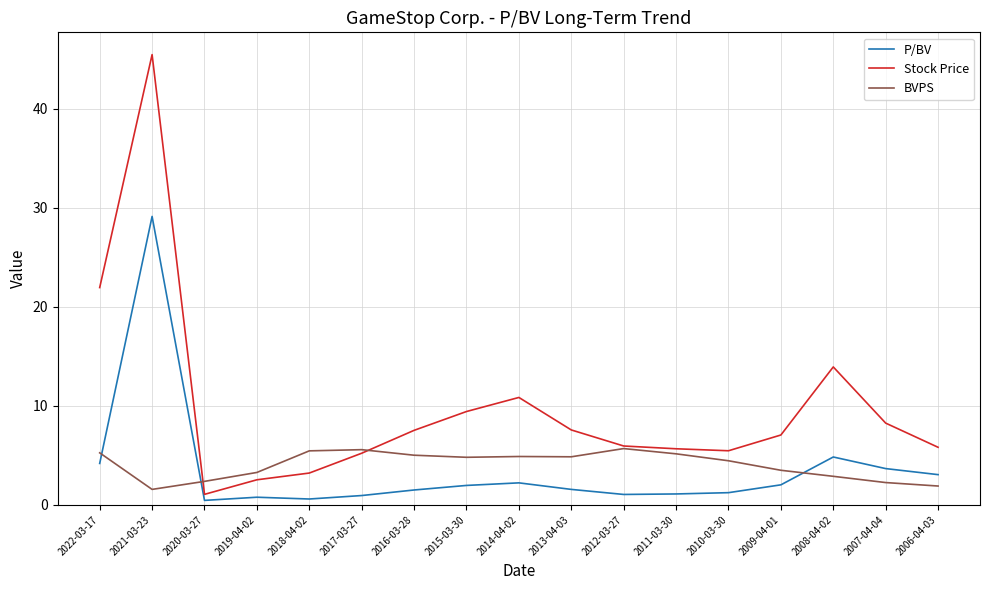

Rank the series at 2008-04-02 from lowest to highest value.

BVPS, P/BV, Stock Price